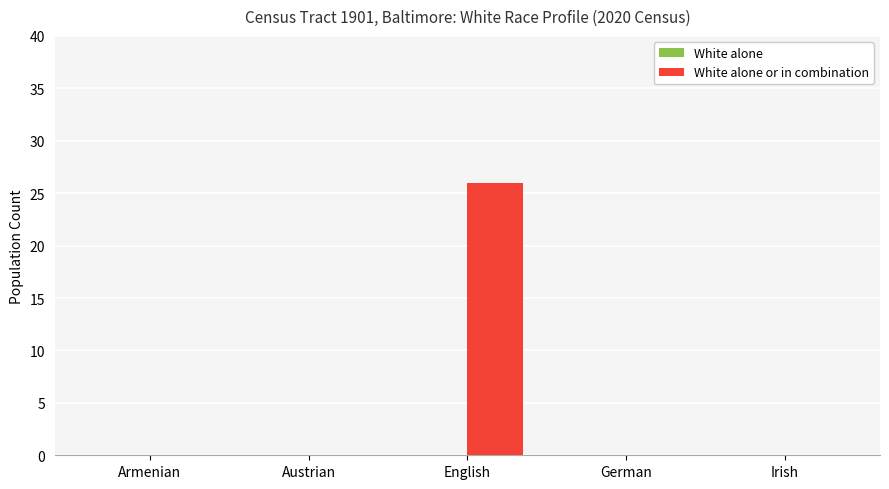

Which has a higher value, Irish or English?

English